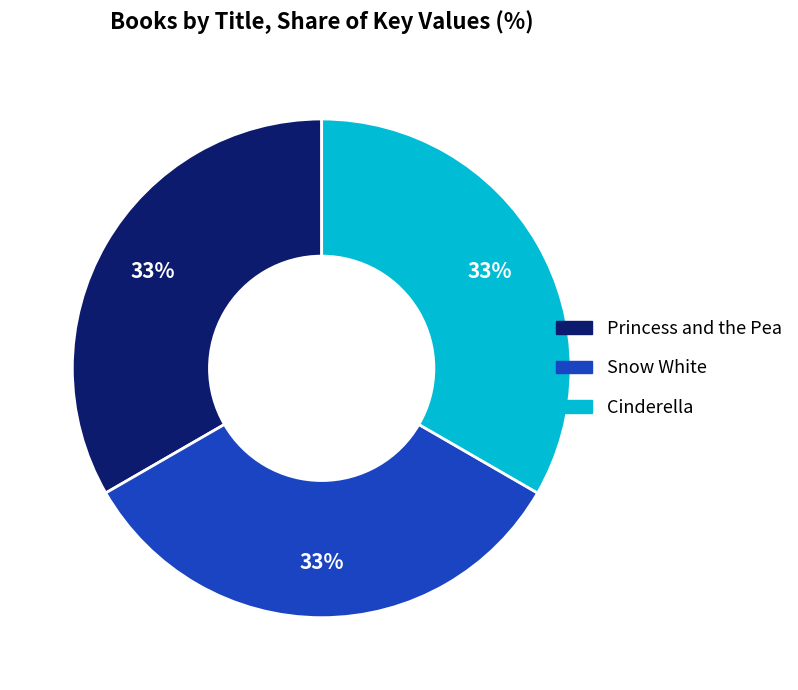

Do Cinderella and Princess and the Pea together represent more than half of the pie?

Yes